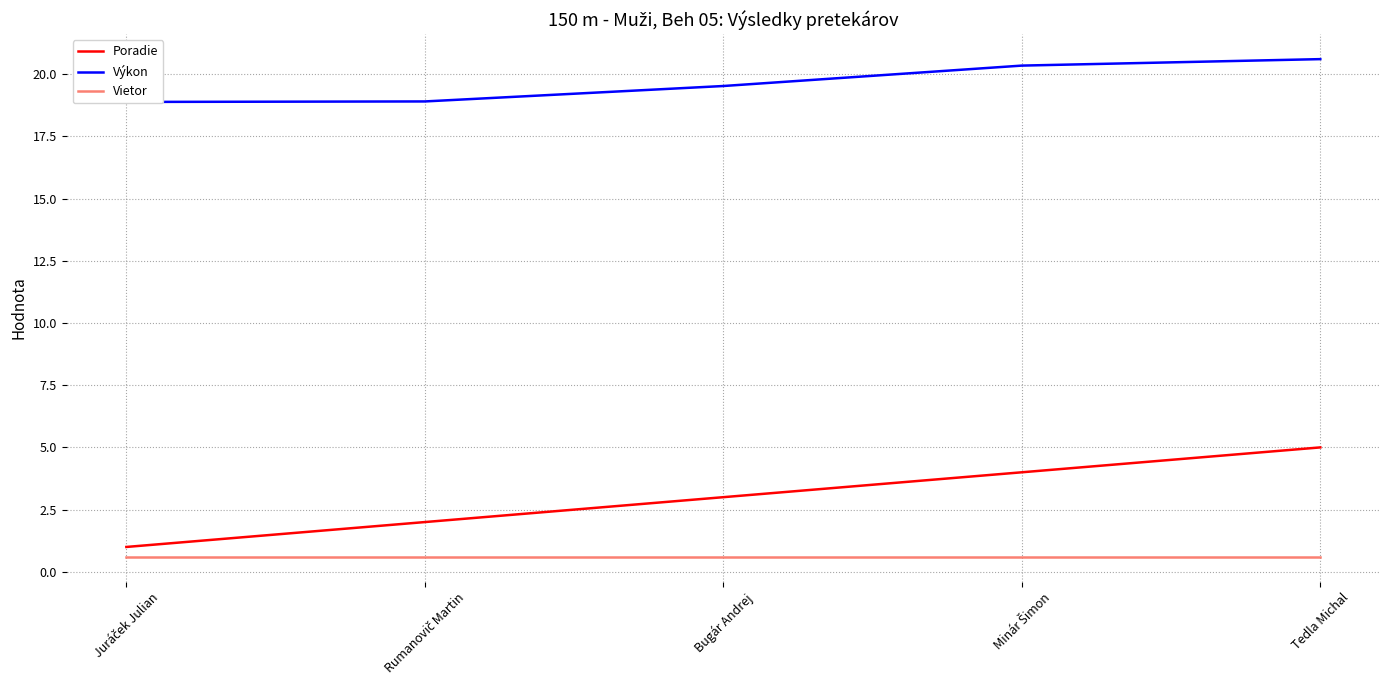

What is the label of the 5th point from the left?

Tedla Michal